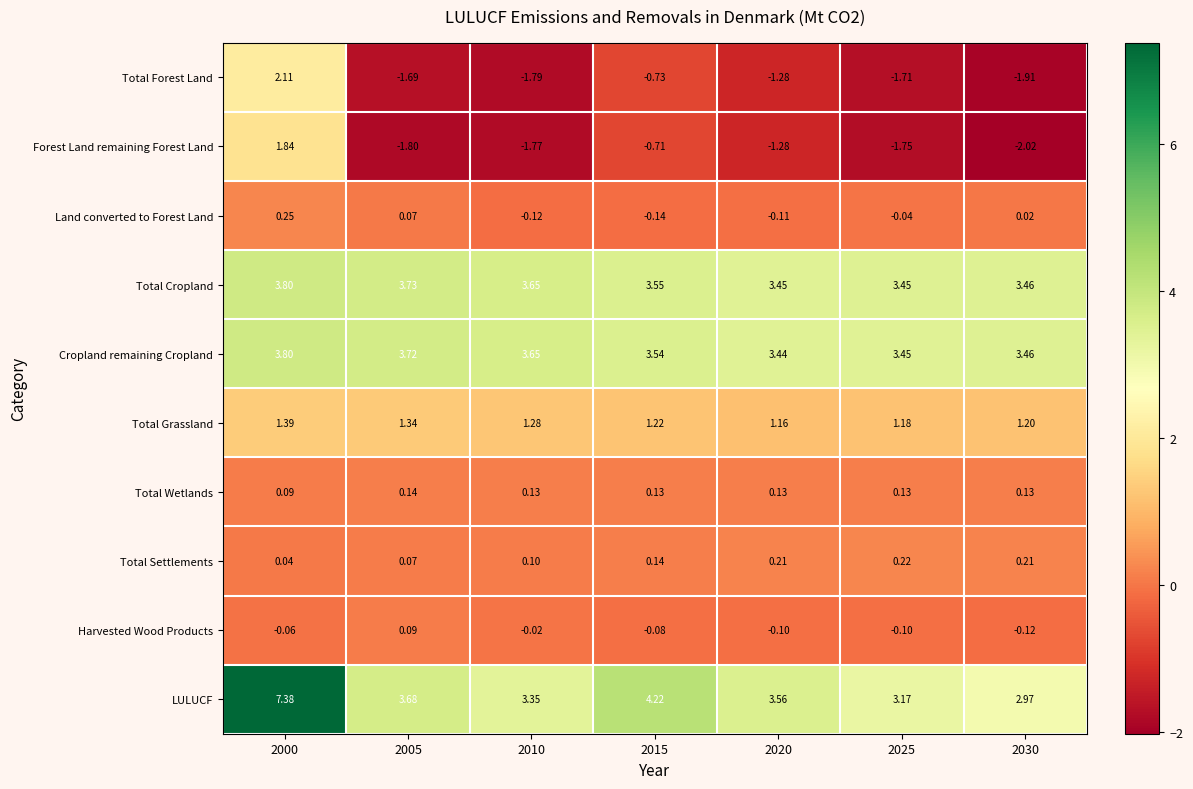

Which series has the largest total across all categories?

LULUCF